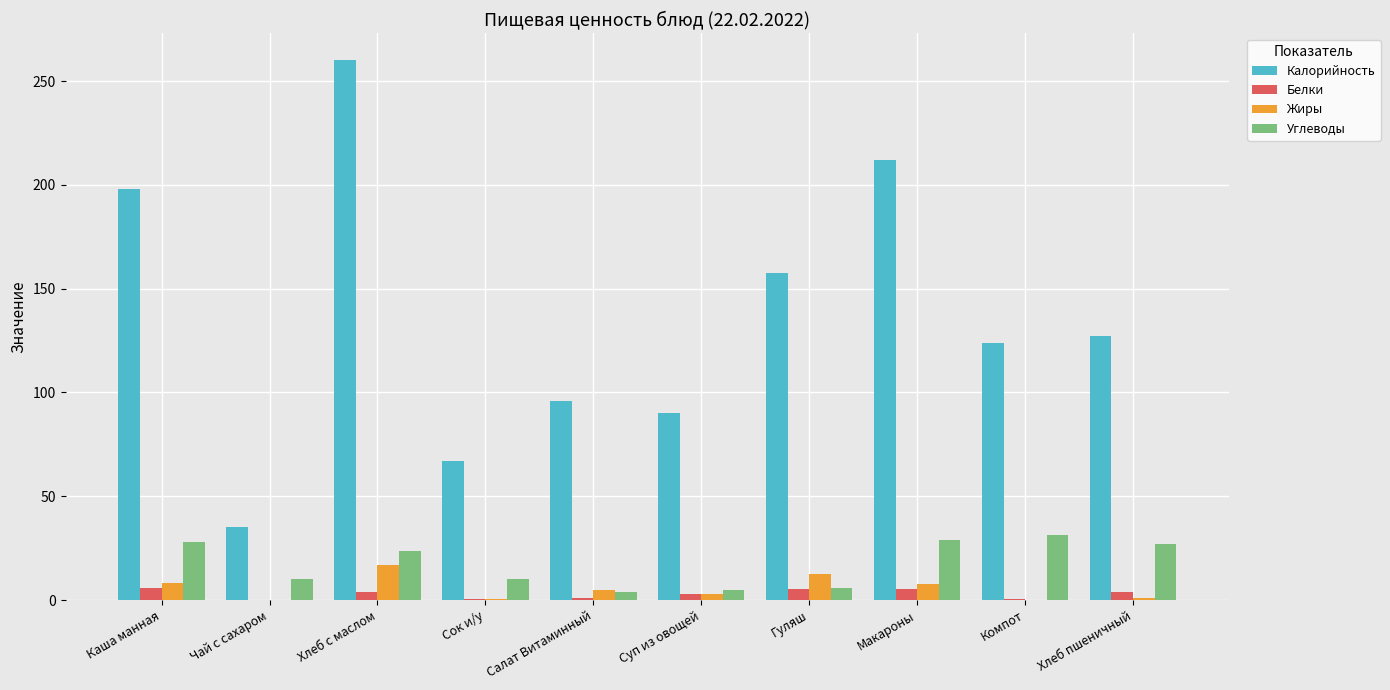

What is the highest value of the Углеводы series?

31.4